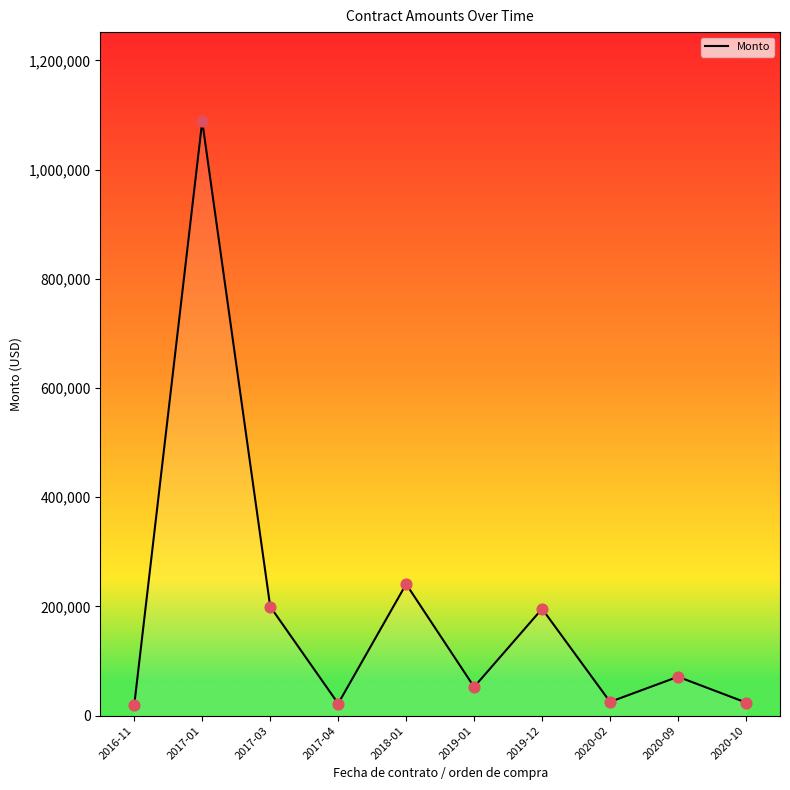

What is the change in value from 2019-12 to 2020-09?

-124448.0